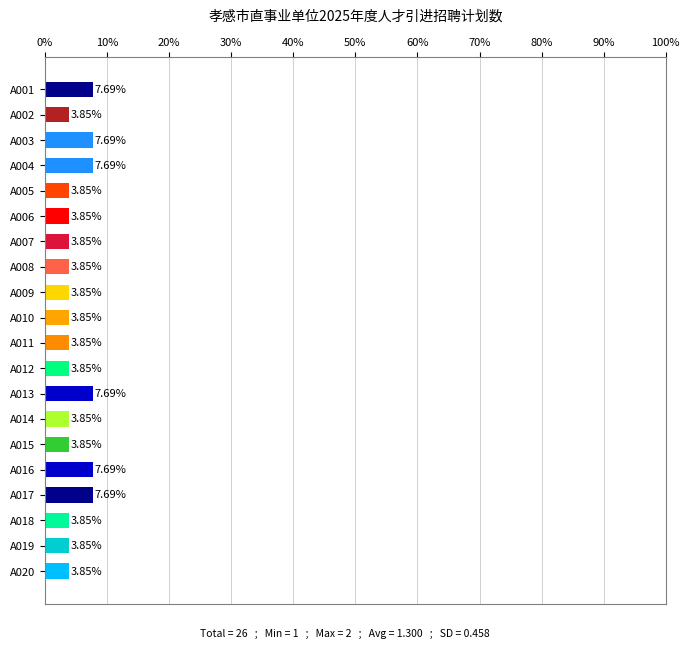

What is the sum of the values at A013 and A020?

11.5